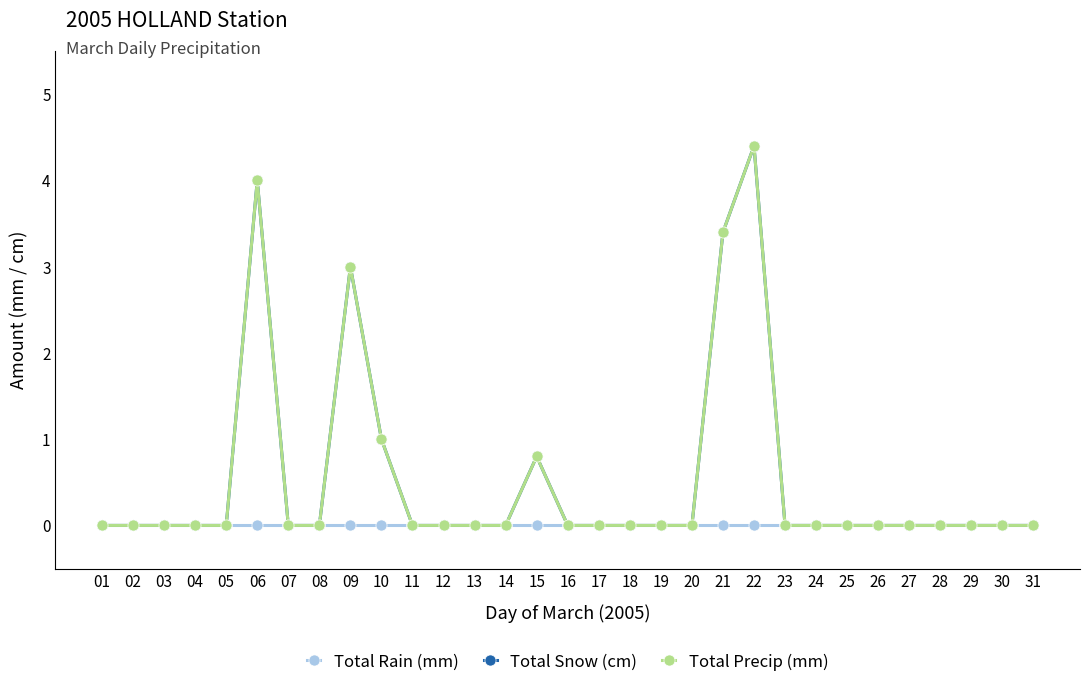

Rank the series by their maximum value, from lowest to highest.

Total Rain (mm), Total Snow (cm), Total Precip (mm)